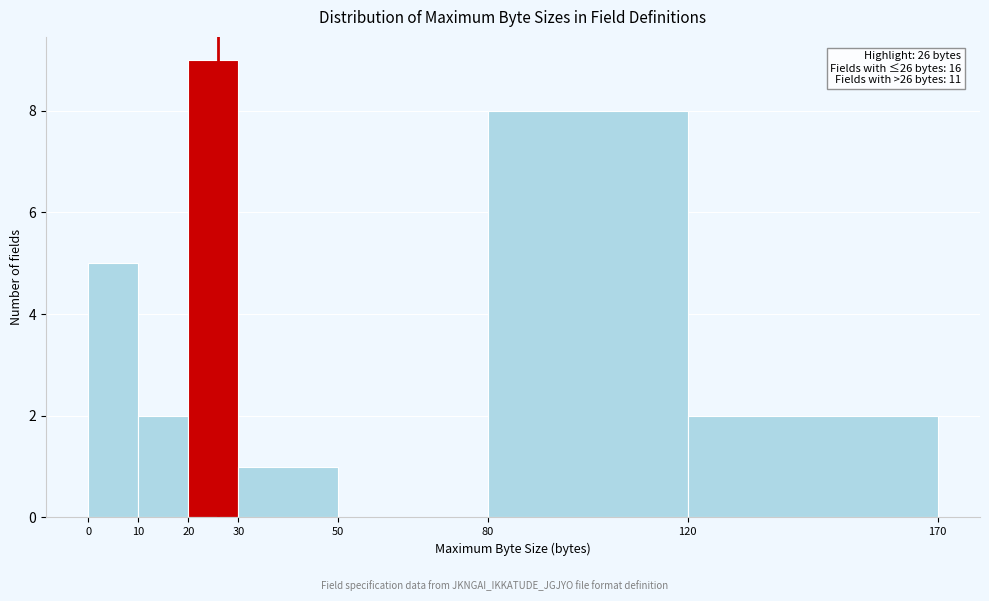

Over which range of the x-axis is the bar tallest?

20 to 30